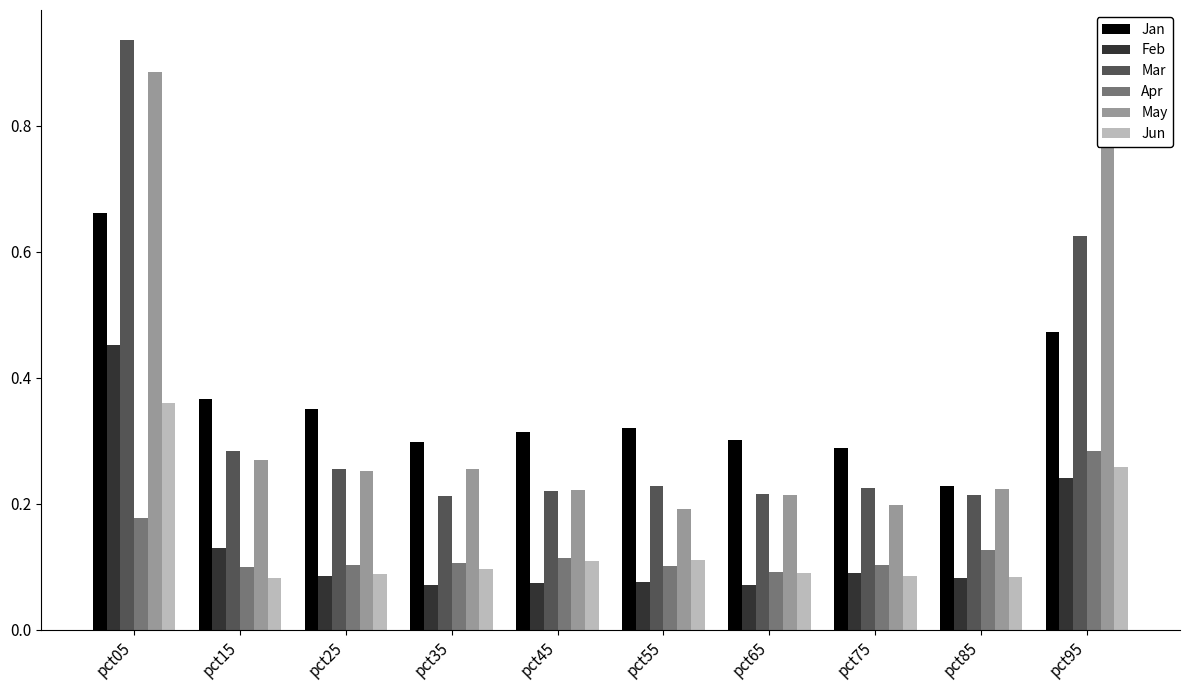

How many Feb values are between 0 and 1?

10